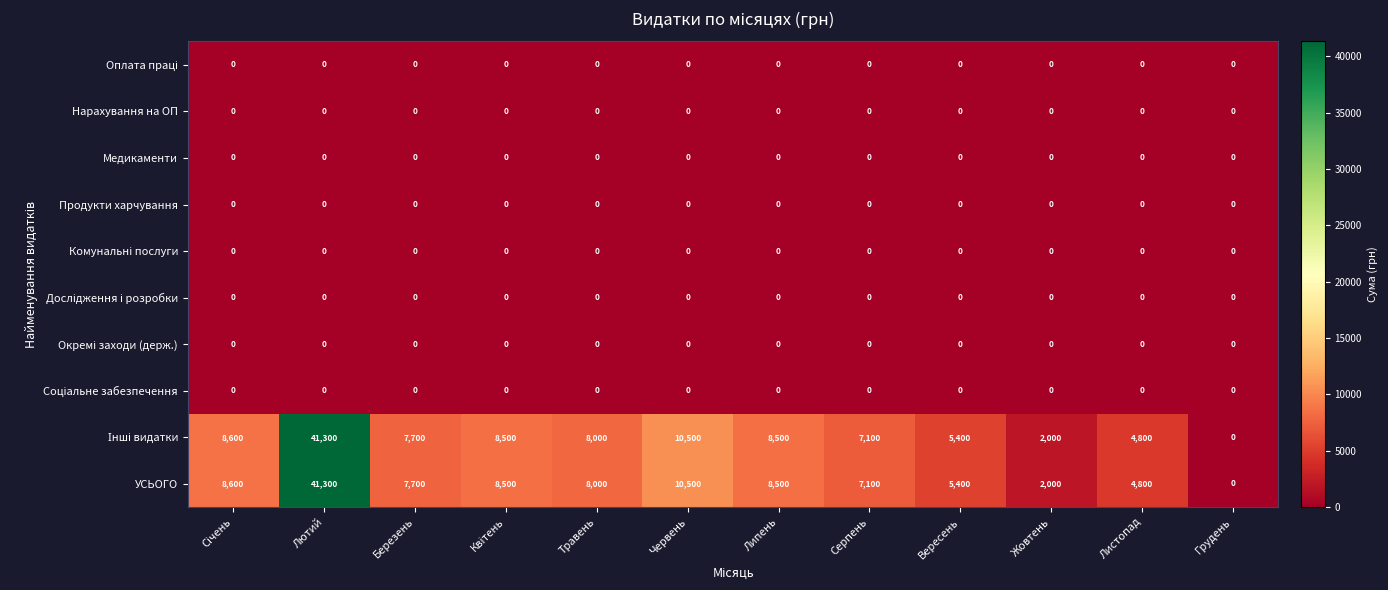

At which category is the sum across all series the highest?

Лютий